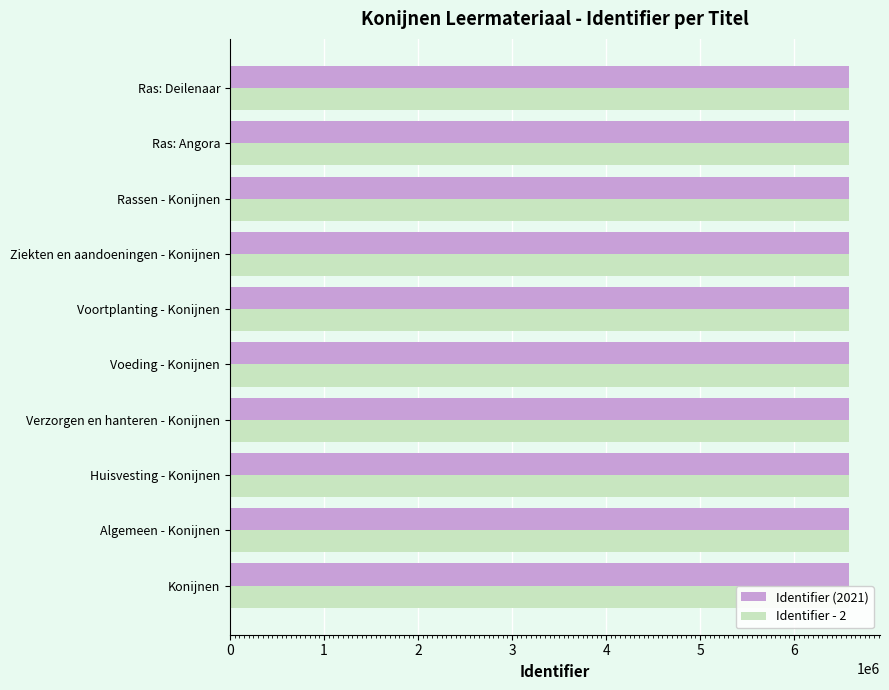

Between Huisvesting - Konijnen and Ziekten en aandoeningen - Konijnen, which series saw the biggest shift?

Identifier (2021)